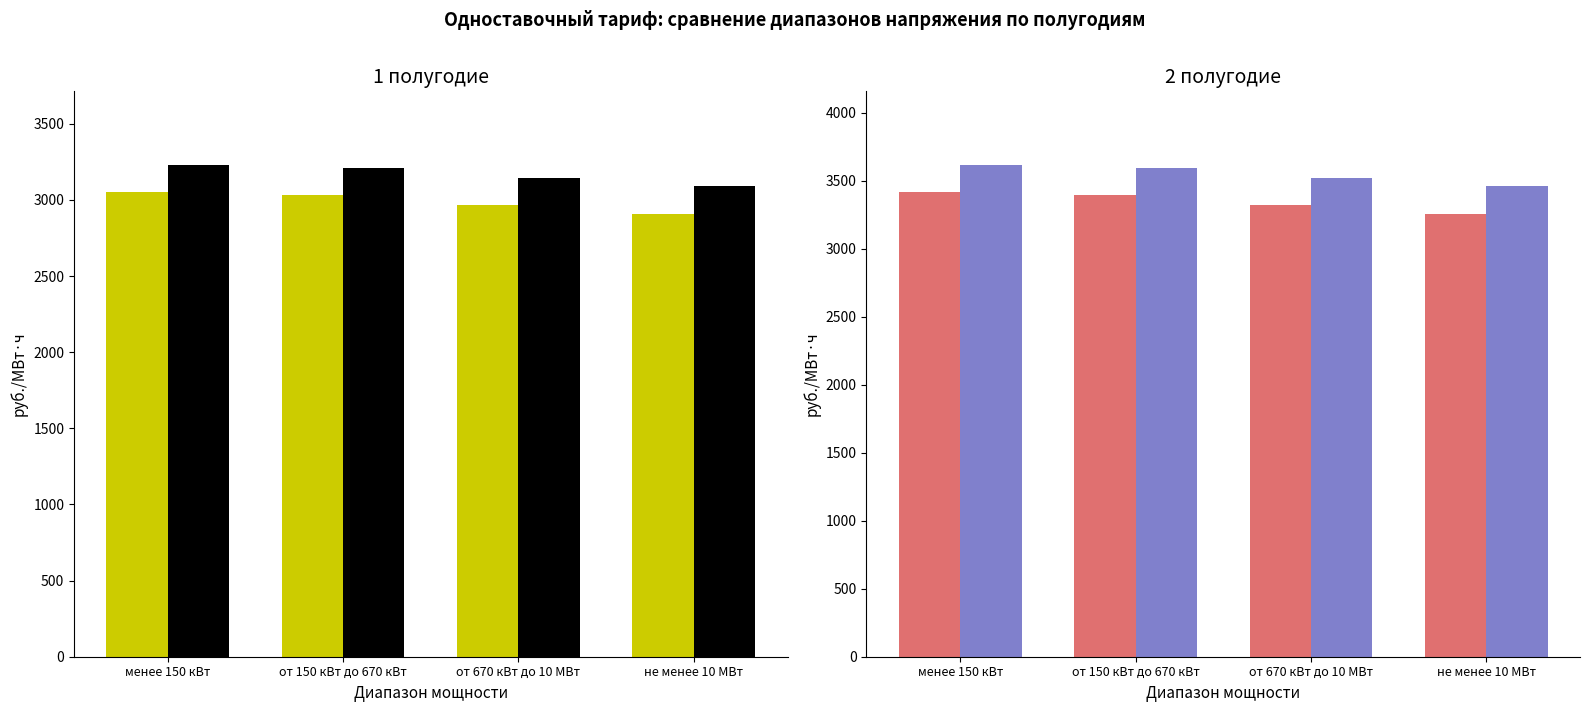

What is the total value across all series at от 150 кВт до 670 кВт?

13241.5